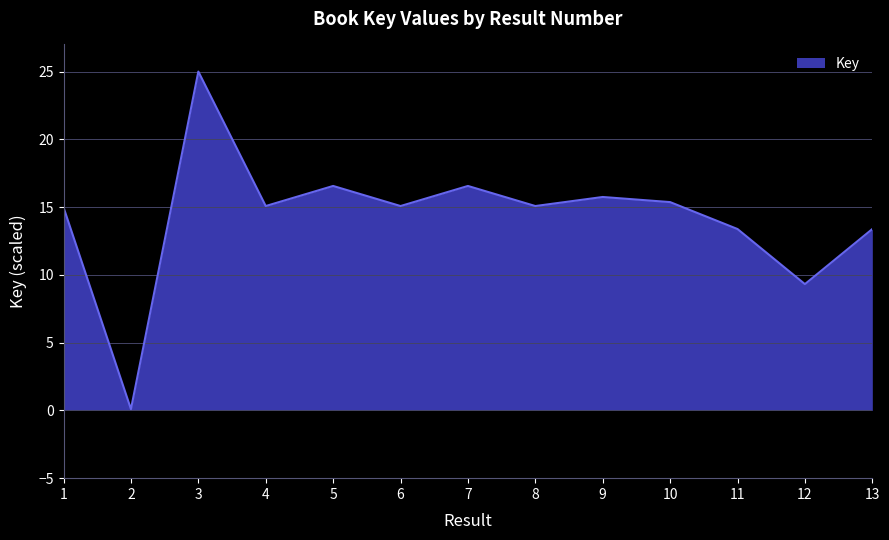

What is the change in value from 10 to 11?

-2.0